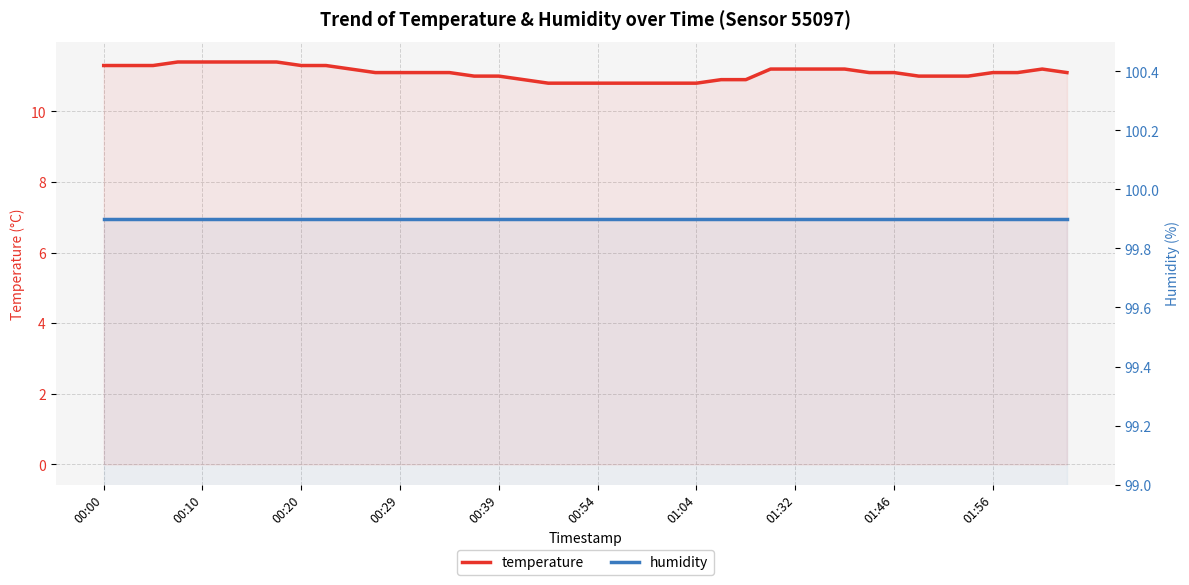

True or false: temperature and humidity cross at least once.

False